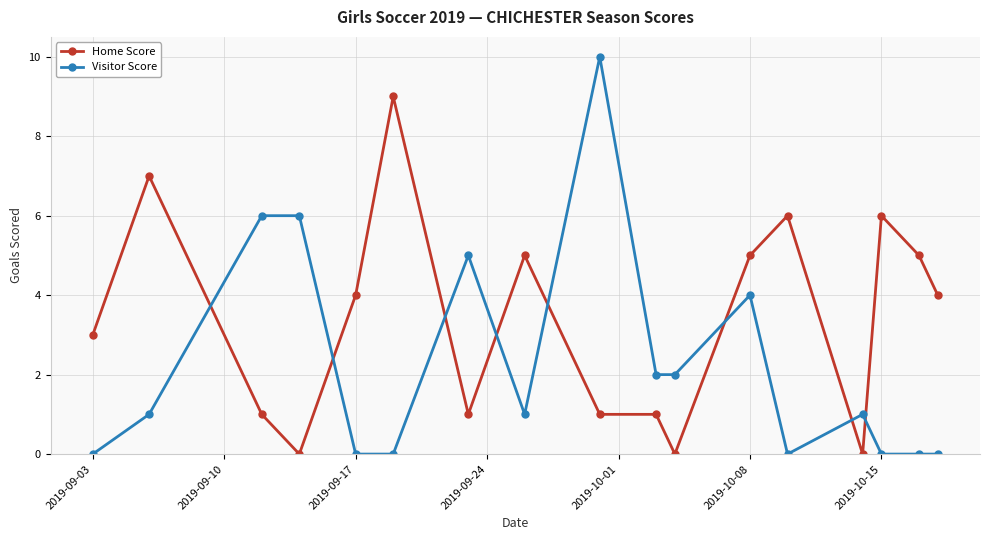

What is the value of the Home Score point at the 13th from the left?

6